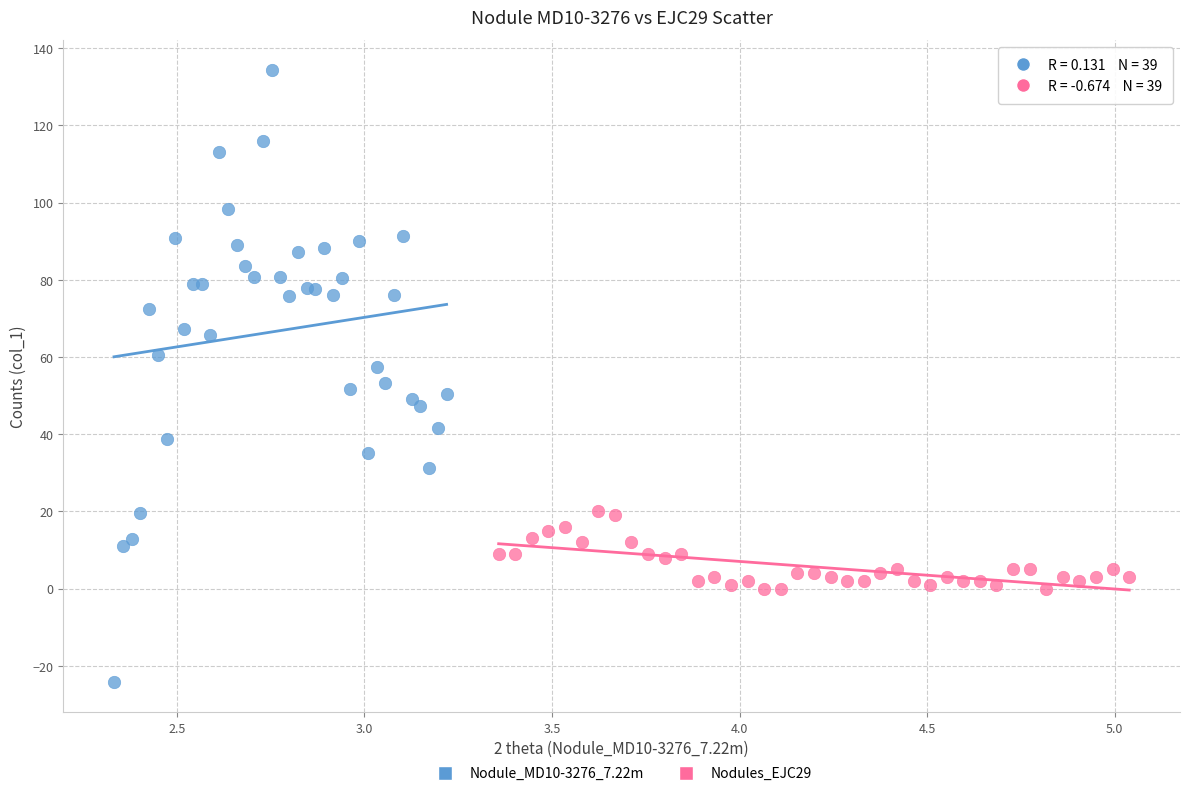

Which series reaches the minimum Y coordinate?

Nodule_MD10-3276_7.22m